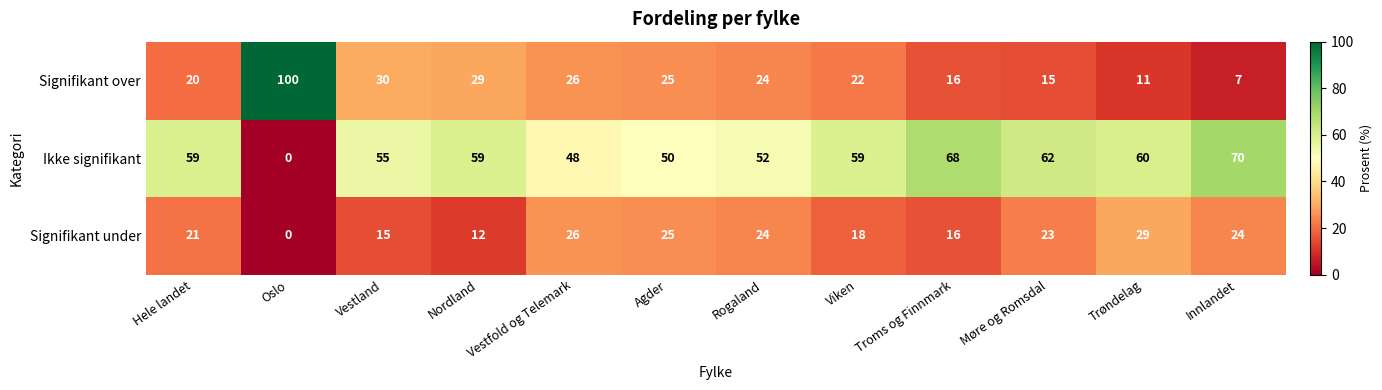

How many distinct data groups are displayed?

3